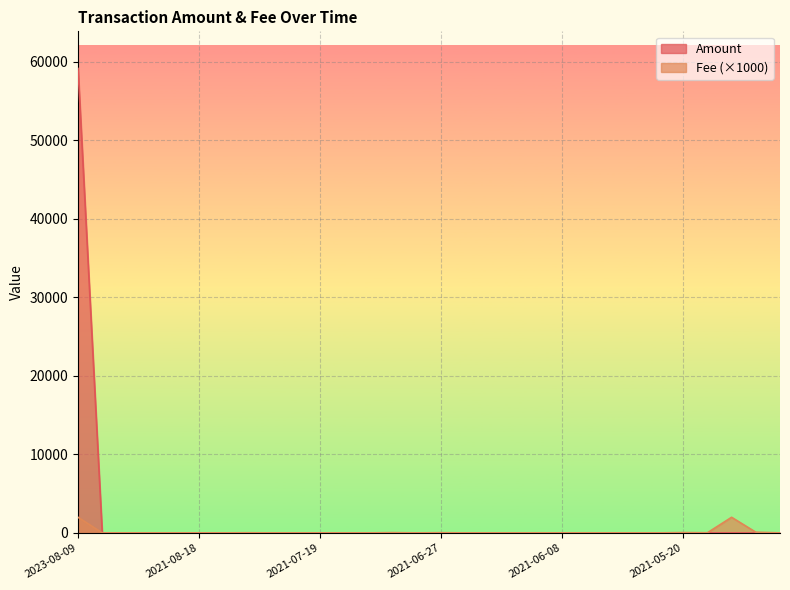

Rank the categories by Amount value from highest to lowest.

2023-08-09, 2021-07-01, 2021-09-10, 2021-06-05, 2021-08-29, 2021-05-24, 2021-05-18, 2021-07-09, 2021-09-04, 2021-06-01, 2021-06-27, 2021-06-08, 2021-08-07, 2021-07-04, 2021-06-15, 2021-05-20, 2021-07-25, 2021-06-18, 2021-06-23, 2021-08-12, 2021-07-14, 2021-05-28, 2021-08-18, 2021-07-19, 2021-08-23, 2021-07-31, 2021-06-11, 2021-05-13, 2021-05-13, 2021-05-13